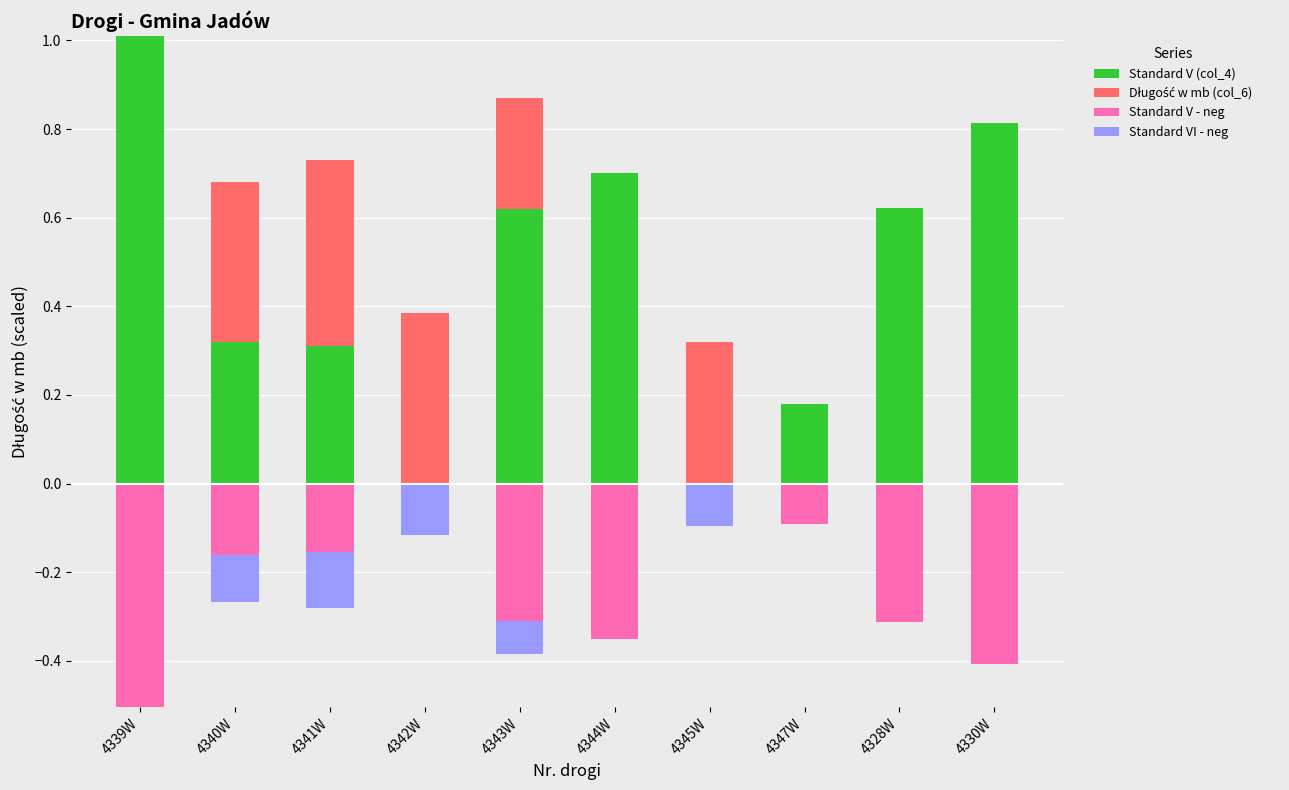

What is the label of the 6th bar from the left?

4344W